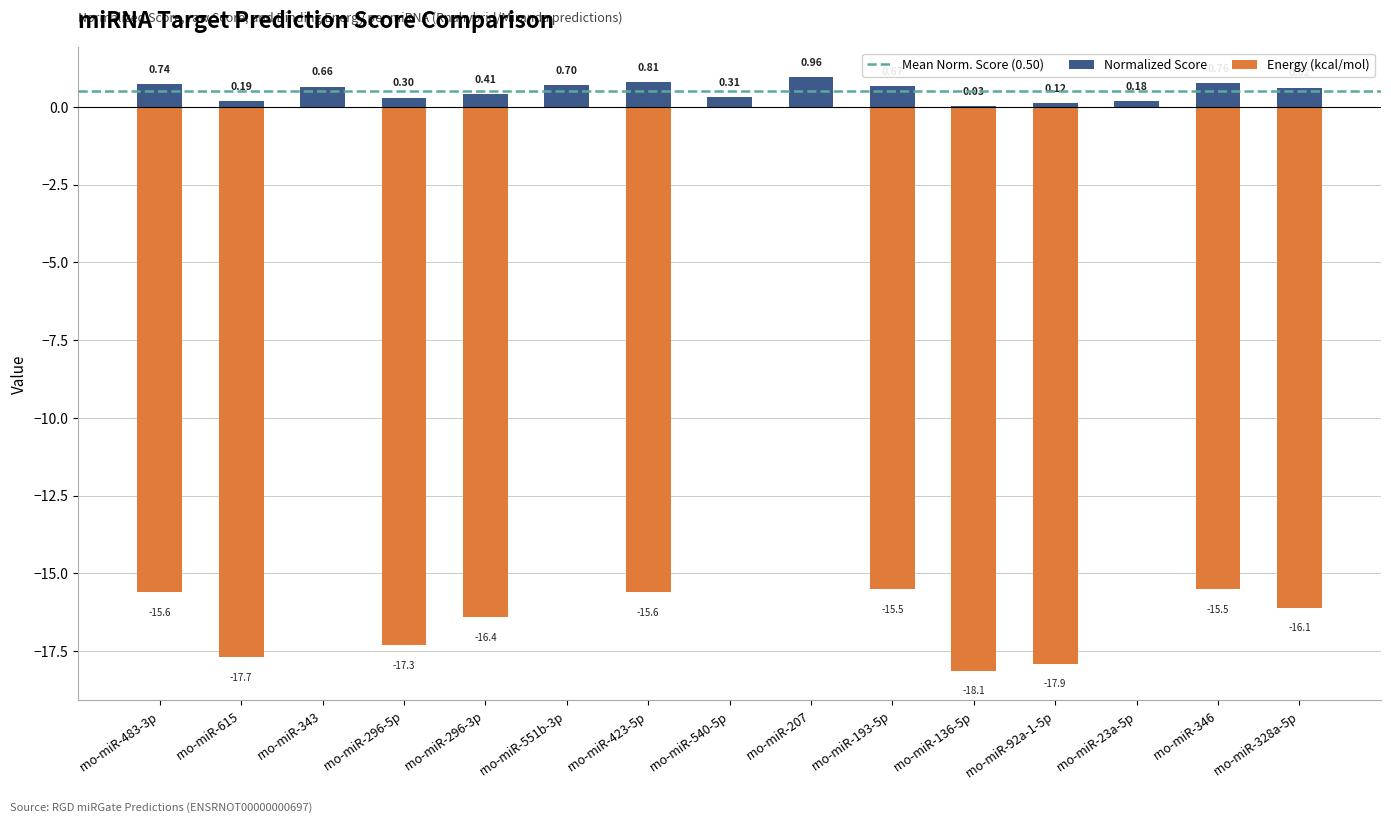

The Normalized Score series shows 0.1 at rno-miR-296-5p. True or false?

False